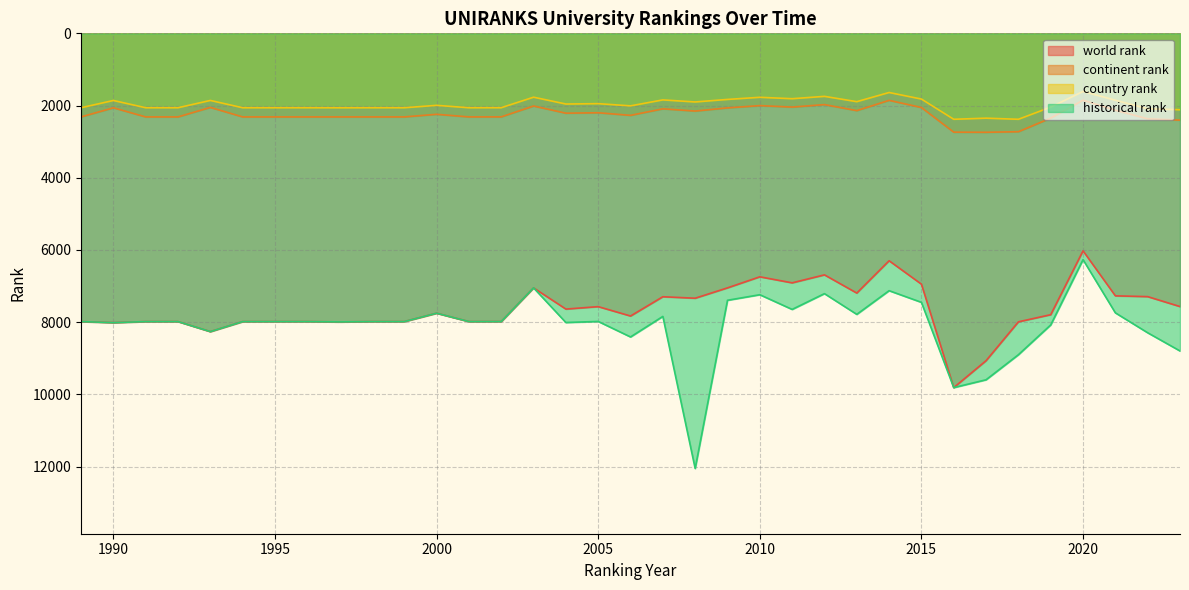

Reading left to right, what are all the values shown in this chart?

world rank: 7985	8015	7985	7985	8263	7985	7985	7985	7994	7985	7985	7753	7985	7984	7051	7639	7571	7831	7297	7338	7051	6745	6912	6691	7195	6300	6949	9814	9068	7992	7794	6025	7272	7294	7569
continent rank: 2315	2063	2315	2315	2052	2315	2315	2315	2315	2315	2315	2243	2315	2314	2013	2212	2200	2272	2091	2153	2065	2002	2043	1974	2141	1856	2055	2738	2741	2725	2348	1852	2130	2368	2404
country rank: 2061	1860	2061	2061	1859	2061	2061	2061	2062	2061	2061	1995	2061	2060	1769	1958	1948	2009	1844	1901	1831	1772	1811	1746	1893	1639	1821	2381	2350	2381	2044	1610	1853	2089	2117
historical rank: 7985	8015	7985	7985	8263	7985	7985	7985	7994	7985	7985	7753	7985	7984	7051	8011	7981	8411	7842	12054	7395	7241	7648	7211	7785	7129	7452	9814	9597	8903	8078	6269	7743	8295	8799